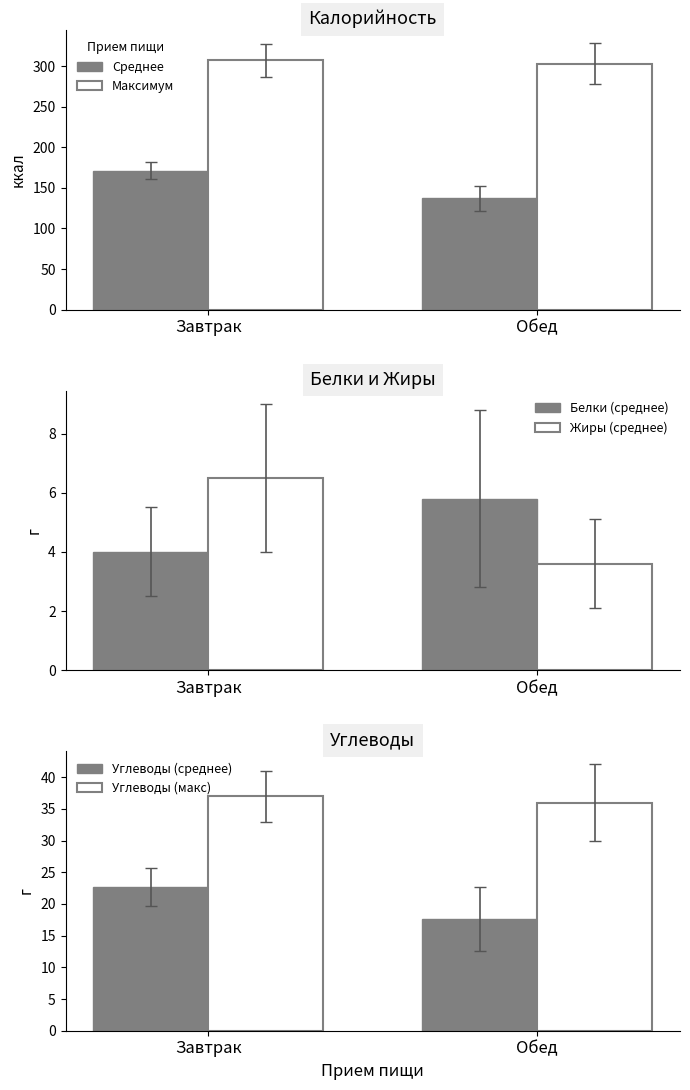

Is it true that Белки (среднее) equals 2.0 at Завтрак?

False